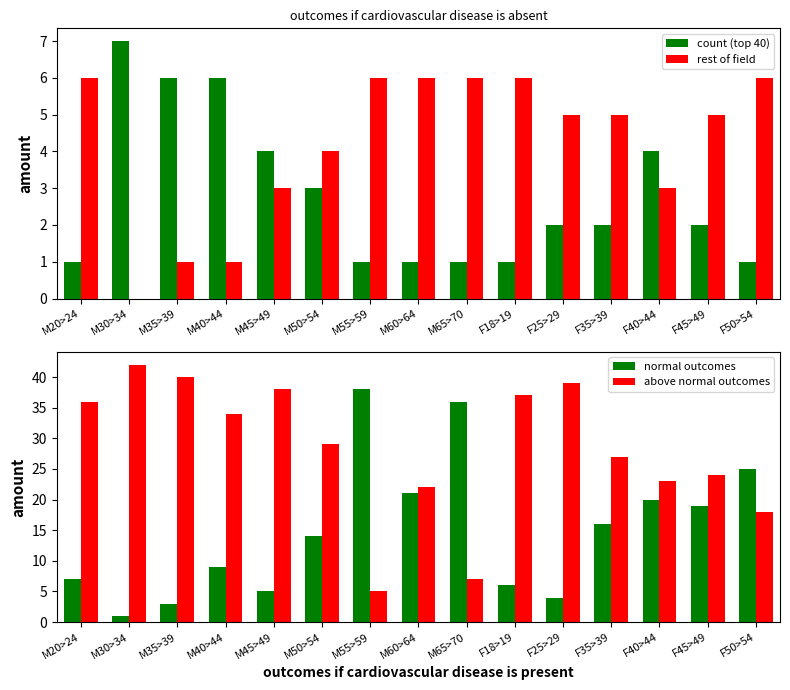

Which series has the widest spread of values?

normal outcomes